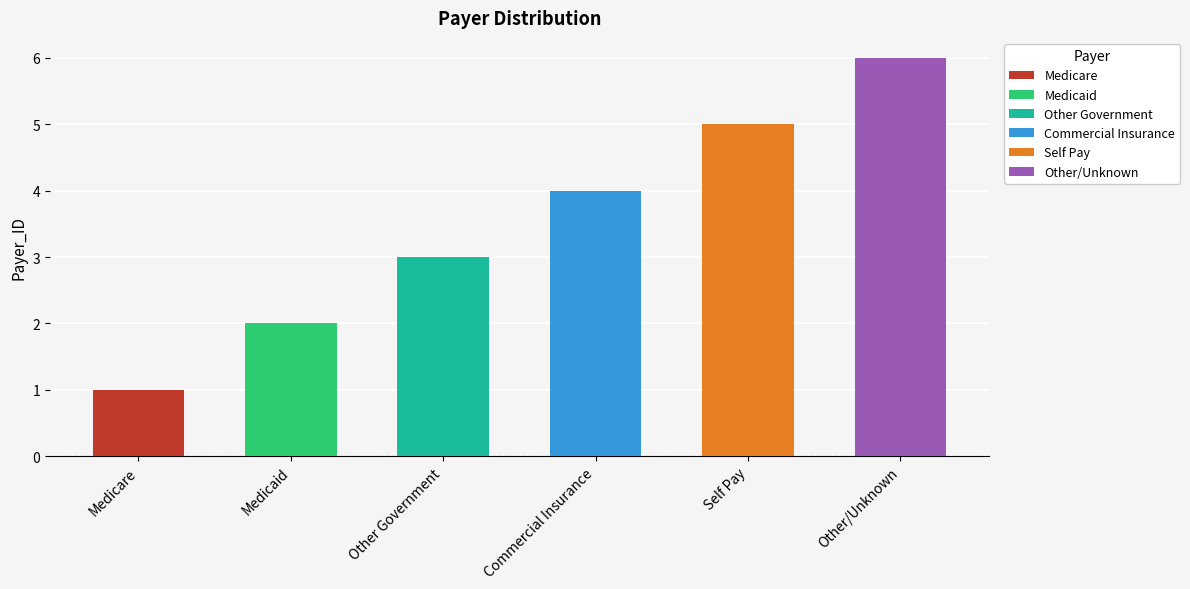

Count the number of categories in the chart.

6